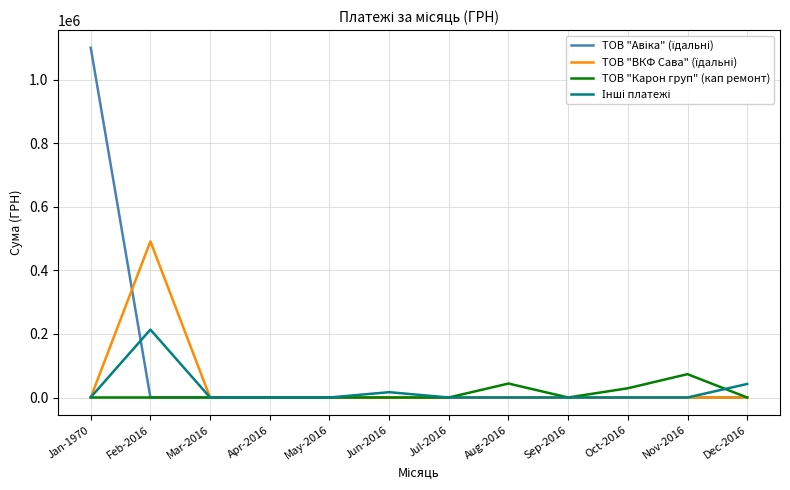

Which category has the highest value in the ТОВ "Карон груп" (кап ремонт) series?

Nov-2016